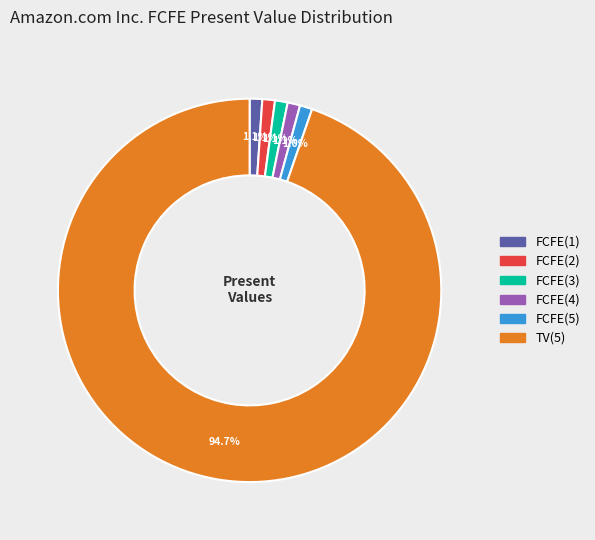

The TV(5) slice represents 86% of the pie. True or false?

False